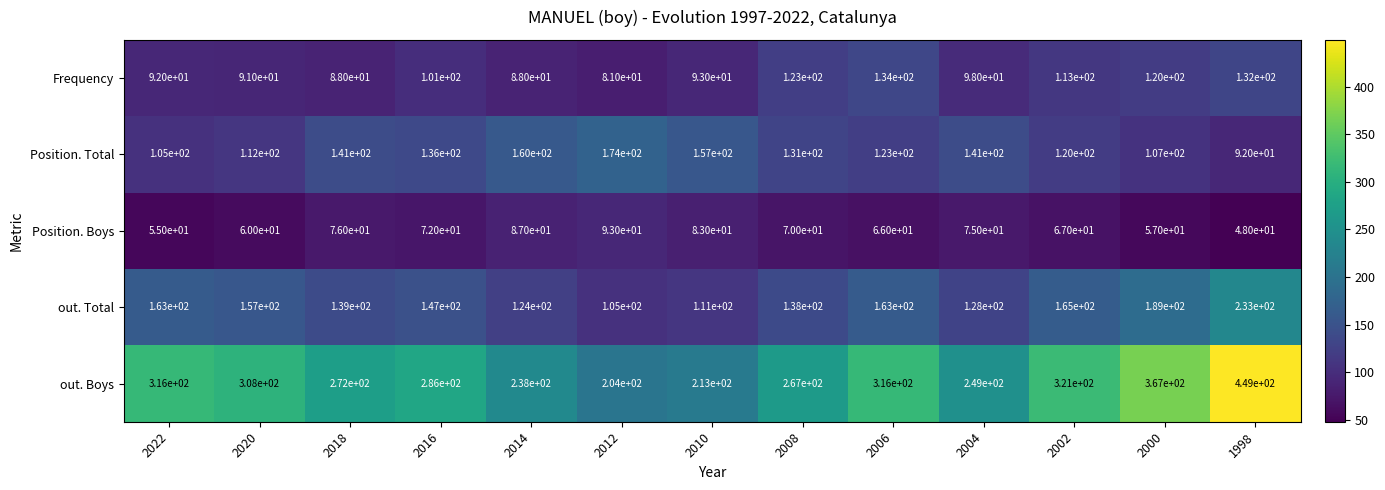

At which label does out. Boys first exceed 286?

2022